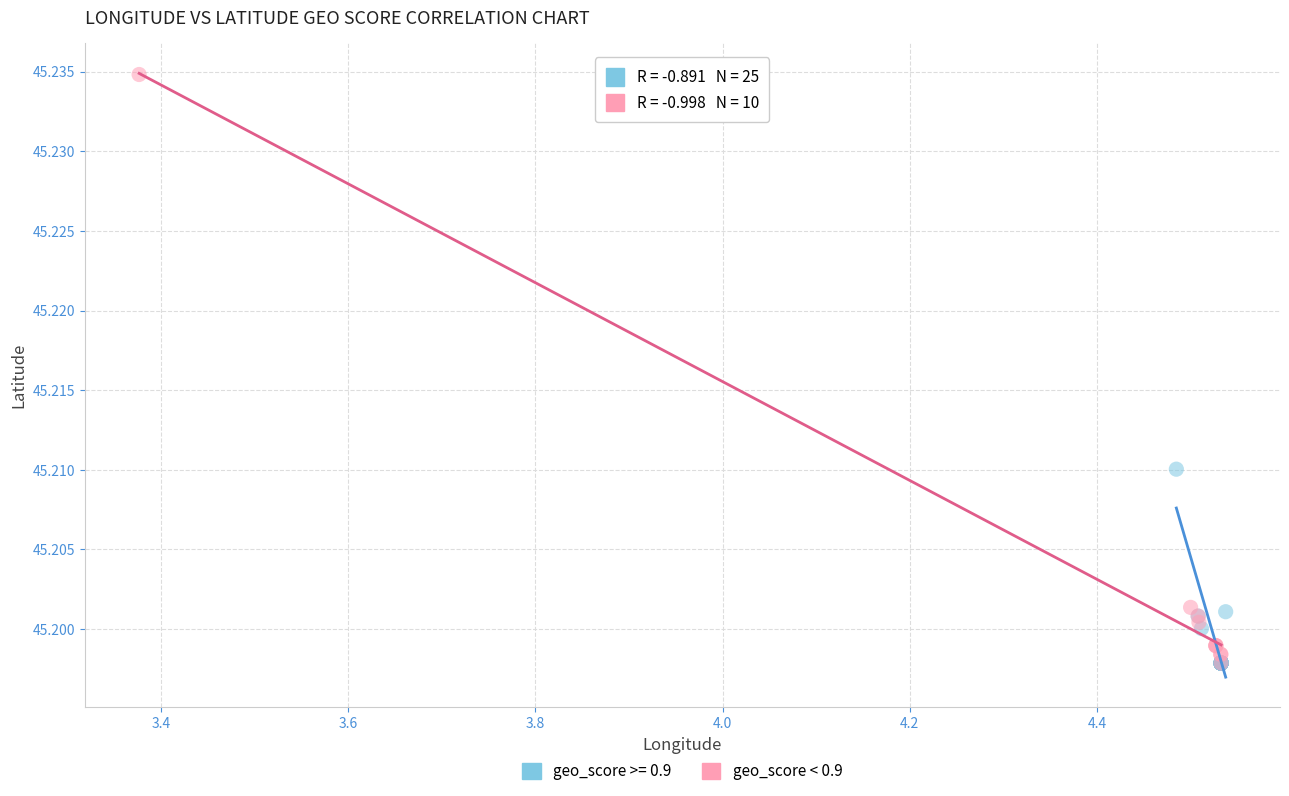

Which series has the largest Y range (max minus min)?

geo_score < 0.9